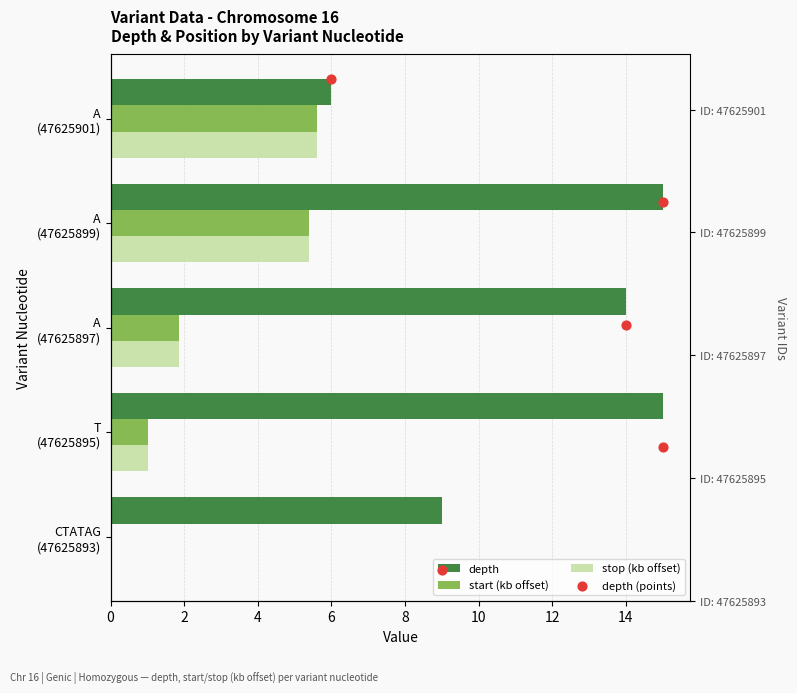

Is the value of depth (points) at 4 greater than the value of stop (kb offset) at 6?

No